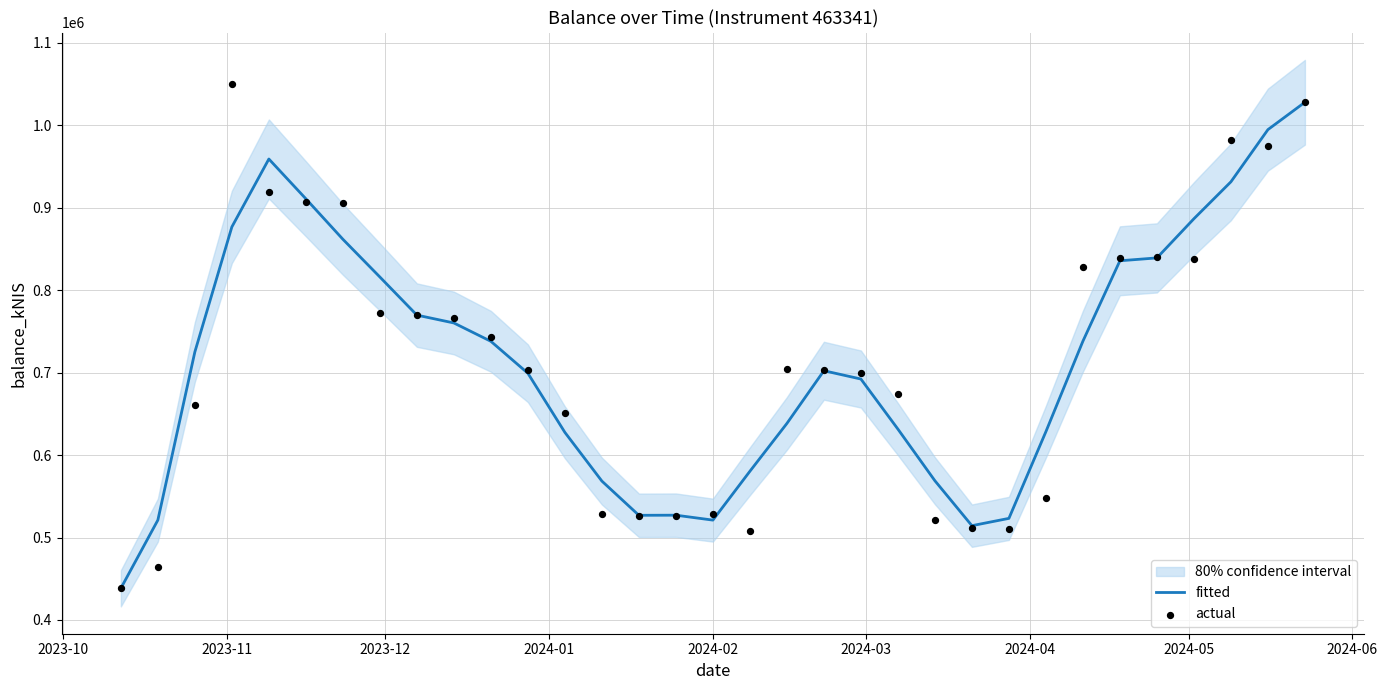

Which series has the largest Y range (max minus min)?

actual